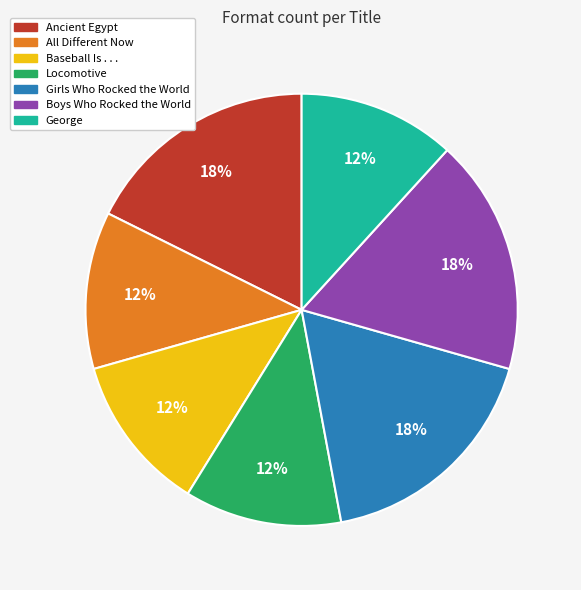

Does Ancient Egypt account for over 50% of the chart?

No